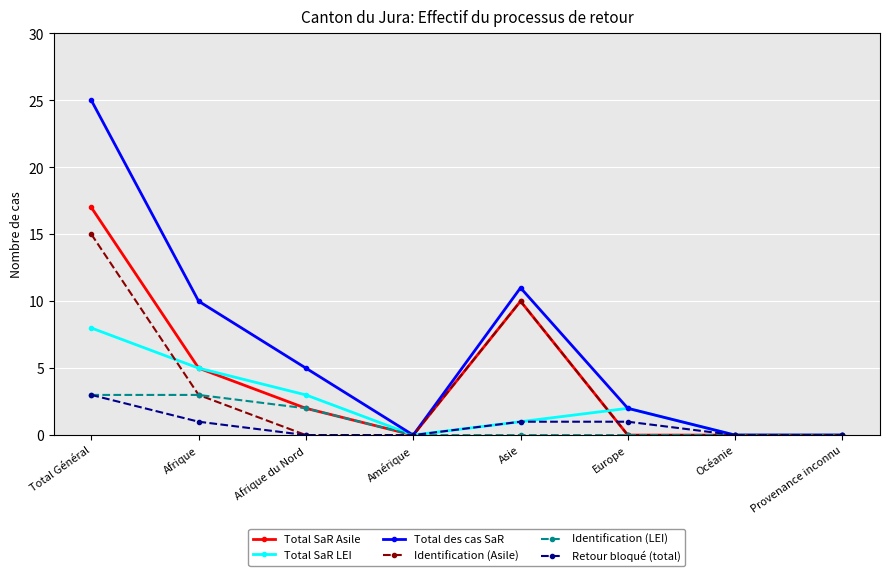

Reading right to left, list all the values displayed in this chart.

Total SaR Asile: Provenance inconnu=0	Océanie=0	Europe=0	Asie=10	Amérique=0	Afrique du Nord=2	Afrique=5	Total Général=17
Total SaR LEI: Provenance inconnu=0	Océanie=0	Europe=2	Asie=1	Amérique=0	Afrique du Nord=3	Afrique=5	Total Général=8
Total des cas SaR: Provenance inconnu=0	Océanie=0	Europe=2	Asie=11	Amérique=0	Afrique du Nord=5	Afrique=10	Total Général=25
Identification (Asile): Provenance inconnu=0	Océanie=0	Europe=0	Asie=10	Amérique=0	Afrique du Nord=0	Afrique=3	Total Général=15
Identification (LEI): Provenance inconnu=0	Océanie=0	Europe=0	Asie=0	Amérique=0	Afrique du Nord=2	Afrique=3	Total Général=3
Retour bloqué (total): Provenance inconnu=0	Océanie=0	Europe=1	Asie=1	Amérique=0	Afrique du Nord=0	Afrique=1	Total Général=3